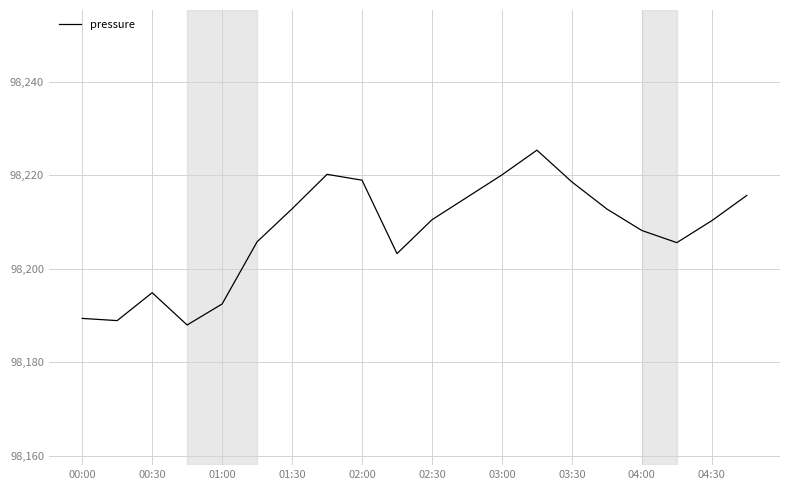

What is the minimum value shown in the chart?

98188.0